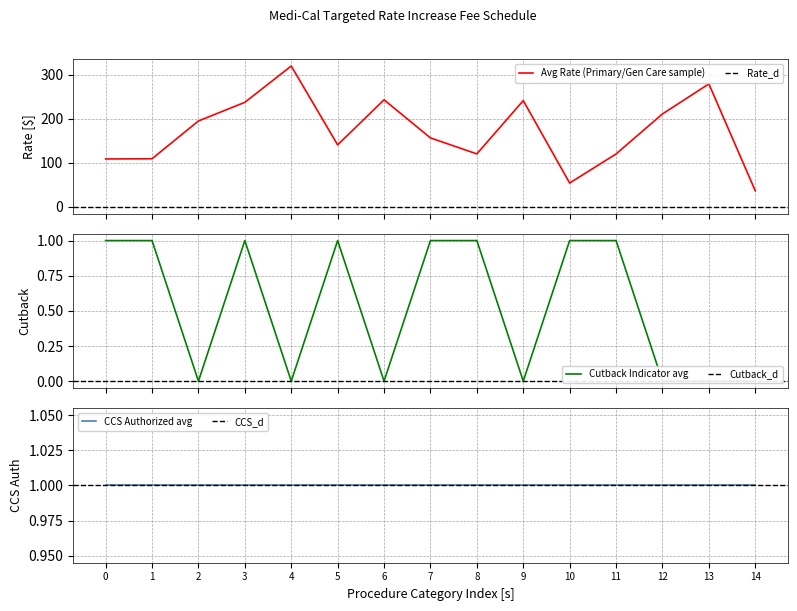

True or false: Cutback Indicator avg has a value of 0.0 at 9.

True